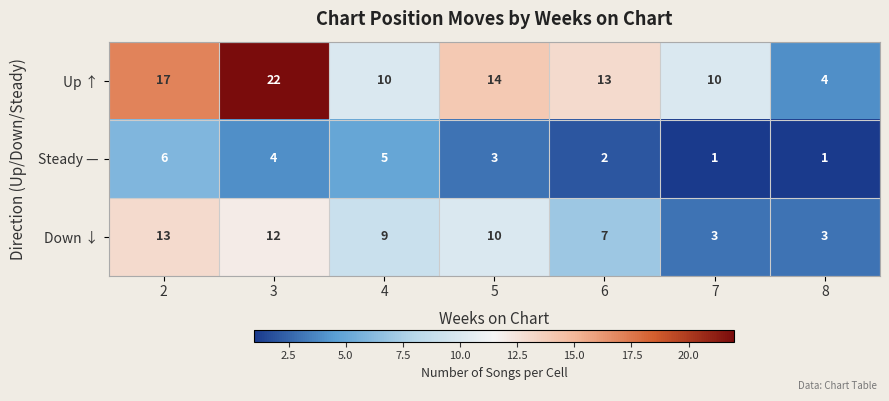

List the series in order of their peak value, lowest first.

Steady —, Down ↓, Up ↑